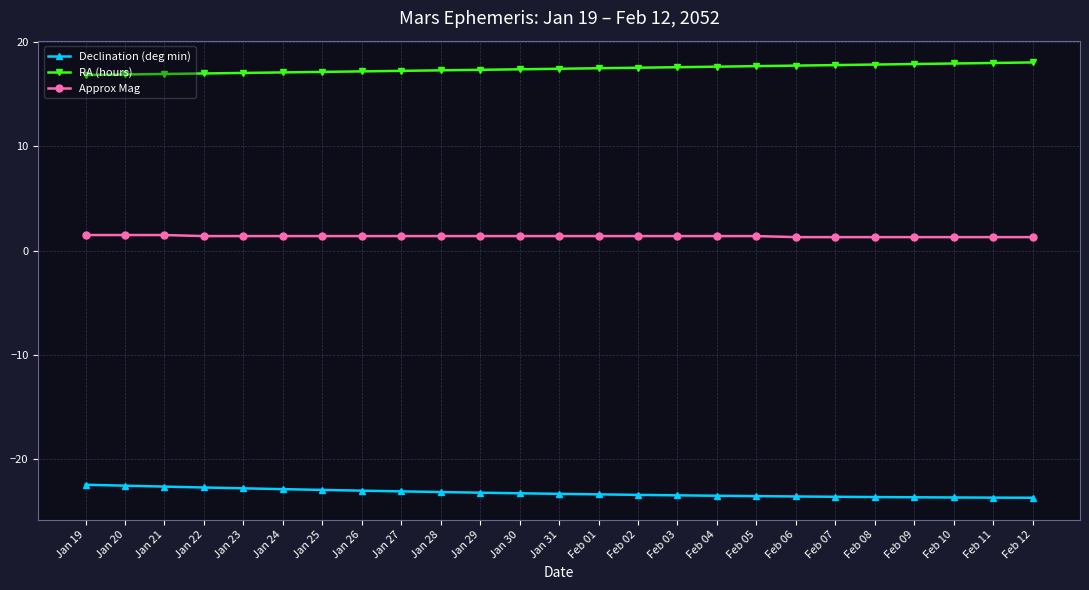

True or false: RA (hours) has a value of 16.9 at Jan 20.

True